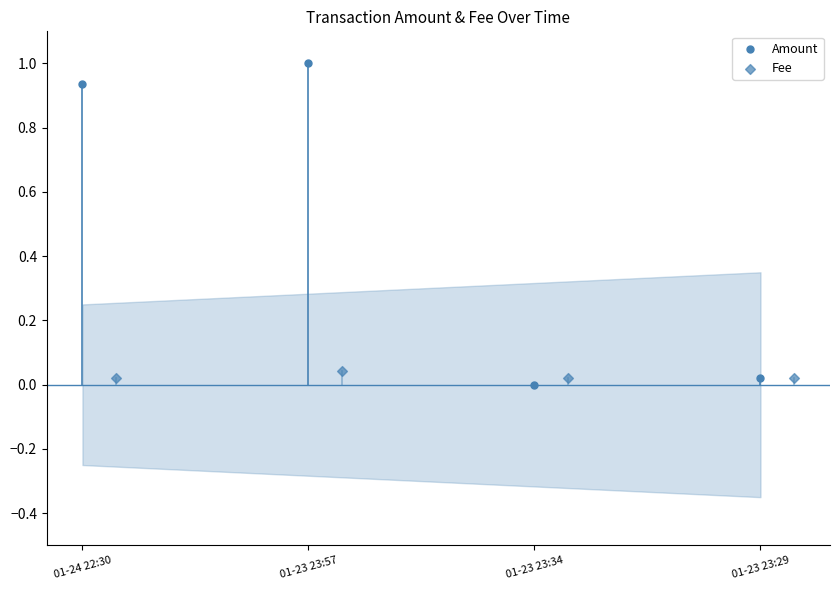

Which series has the largest Y range (max minus min)?

Amount